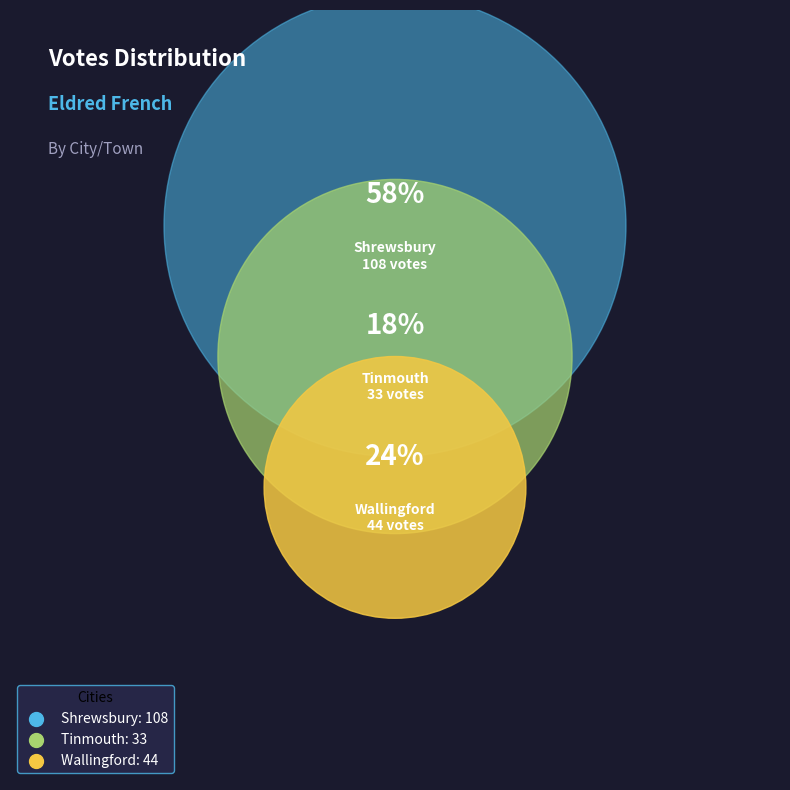

To the nearest percent, what percentage of the pie is Tinmouth?

18%